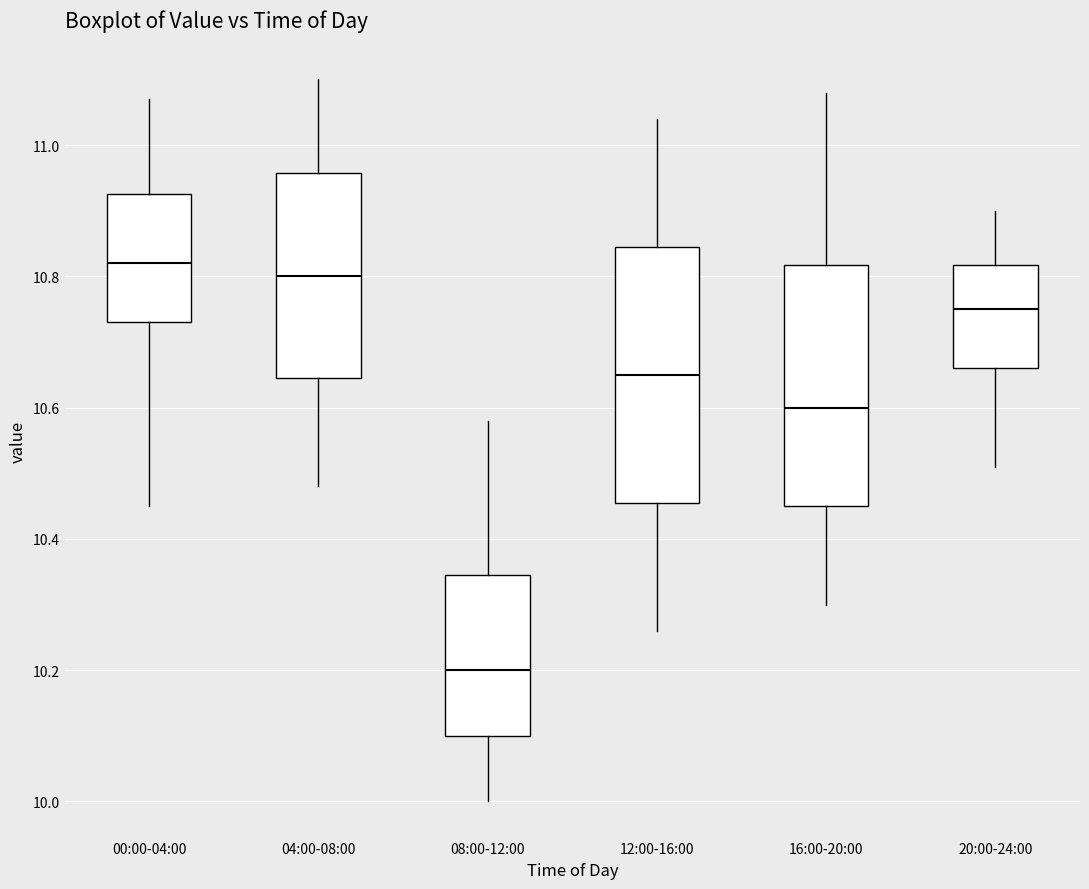

Reading left to right, read every box against the y-axis: the position of its median line, the range the box covers, and the ends of its whiskers. The values are not printed on the chart, so give them approximately, as read against the axis.

00:00-04:00: median 10.82, box 10.74 to 10.92, whiskers 10.46 to 11.08
04:00-08:00: median 10.80, box 10.64 to 10.96, whiskers 10.48 to 11.10
08:00-12:00: median 10.20, box 10.10 to 10.34, whiskers 10.00 to 10.58
12:00-16:00: median 10.66, box 10.46 to 10.84, whiskers 10.26 to 11.04
16:00-20:00: median 10.60, box 10.46 to 10.82, whiskers 10.30 to 11.08
20:00-24:00: median 10.76, box 10.66 to 10.82, whiskers 10.52 to 10.90